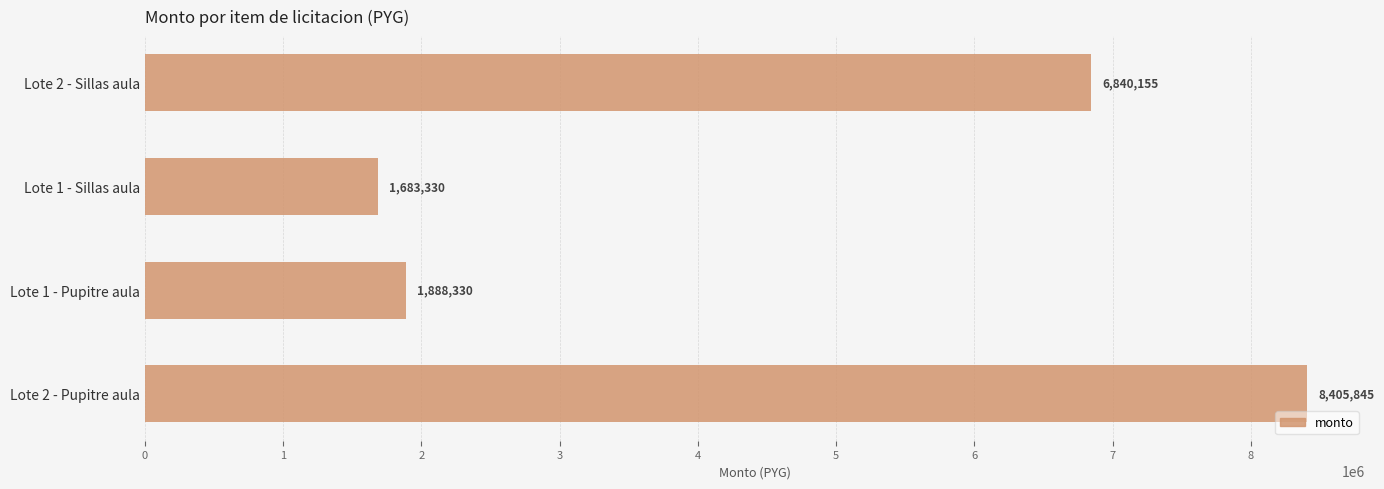

What value does the data have at Lote 2 - Sillas aula, to the nearest 10?

6840160